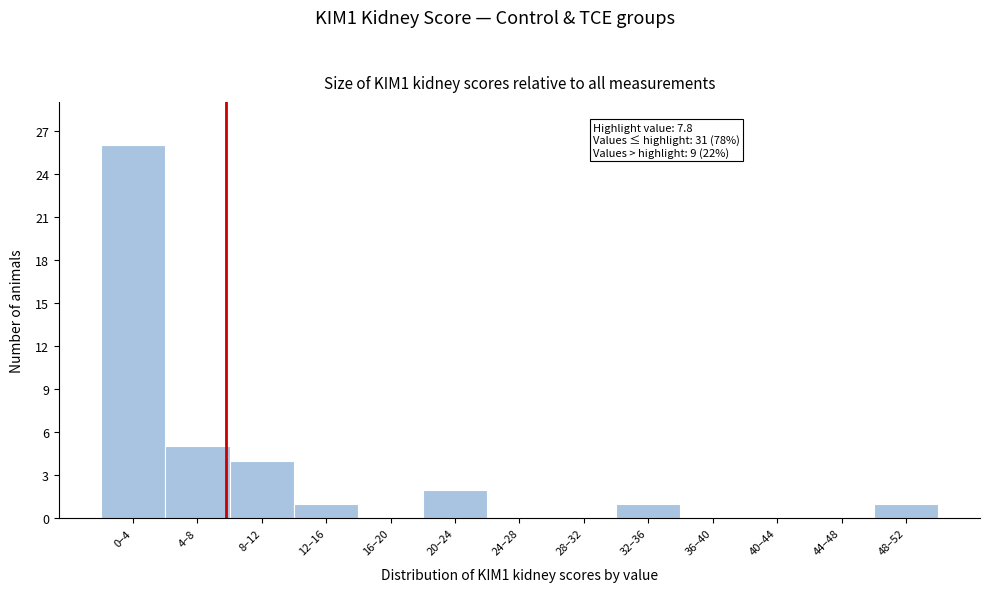

Reading left to right, what are all the values shown in this chart?

0–4=26	4–8=5	8–12=4	12–16=1	16–20=0	20–24=2	24–28=0	28–32=0	32–36=1	36–40=0	40–44=0	44–48=0	48–52=1